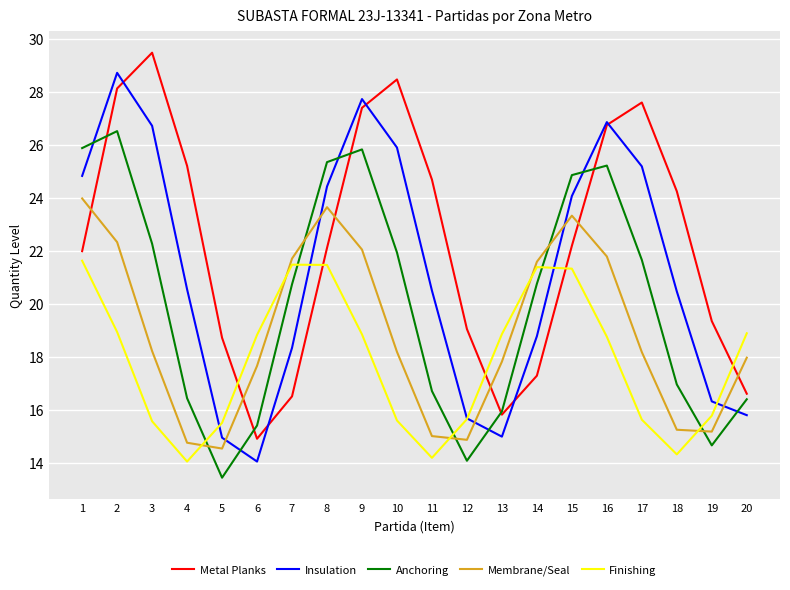

At which category is the sum across all series the highest?

2